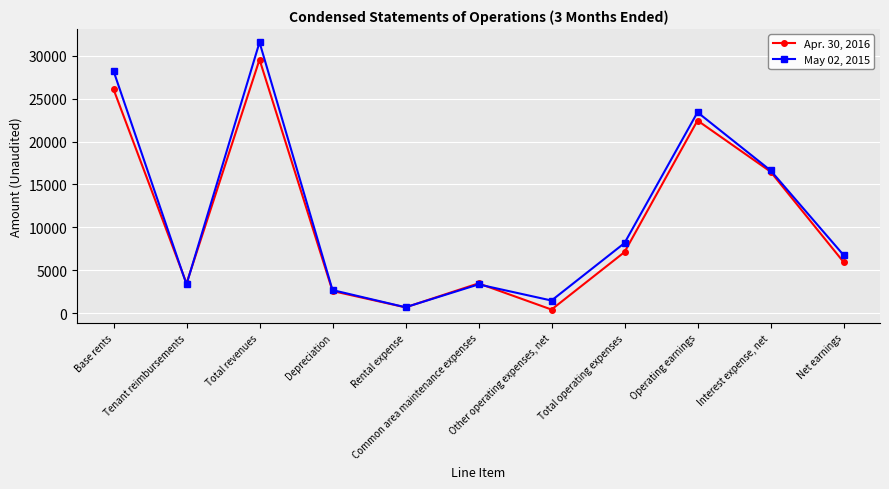

What is the smallest value displayed?

411